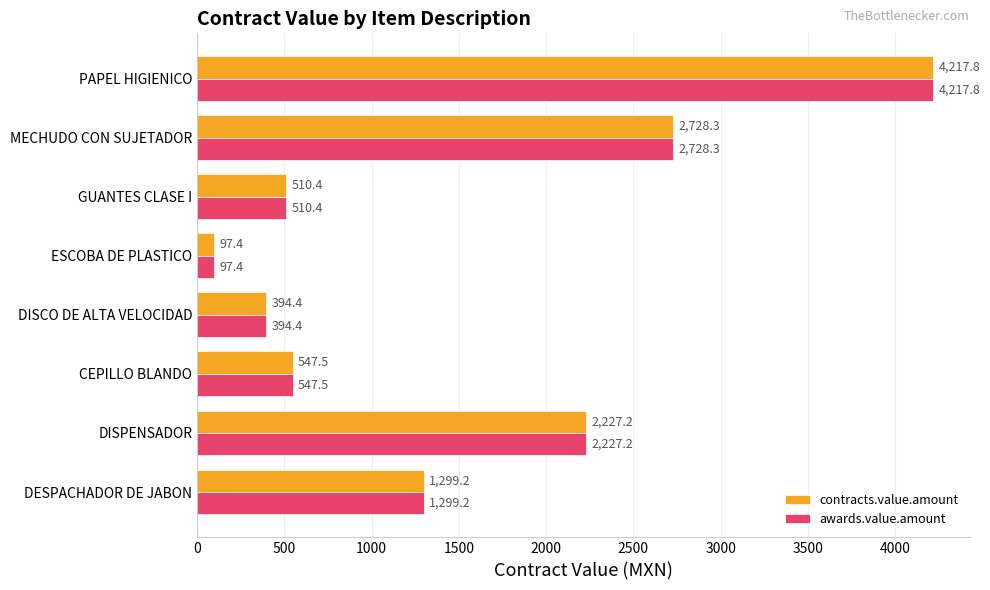

What is the greatest value displayed?

4217.8